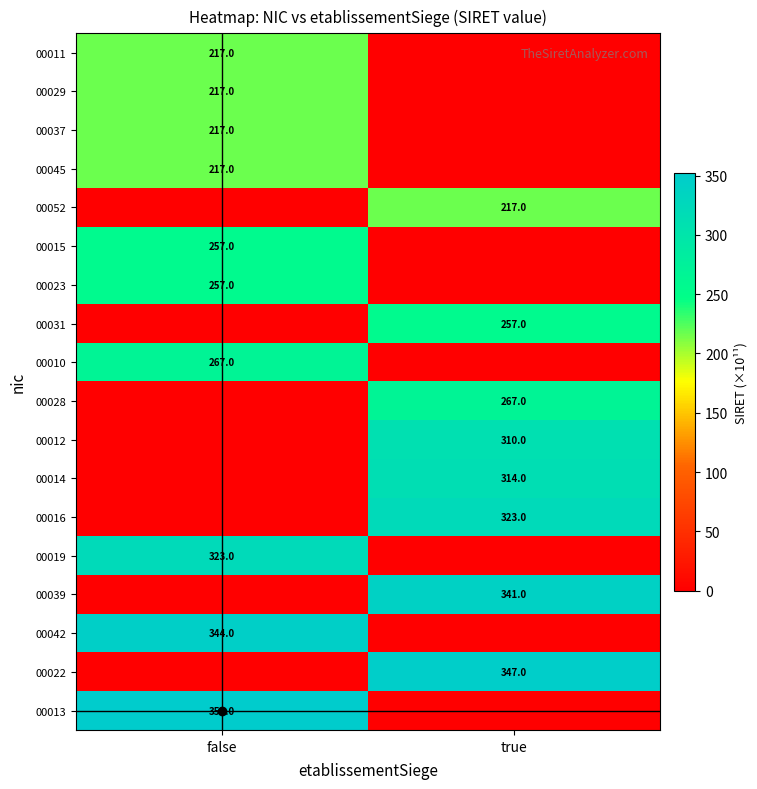

Count the number of categories in the chart.

2